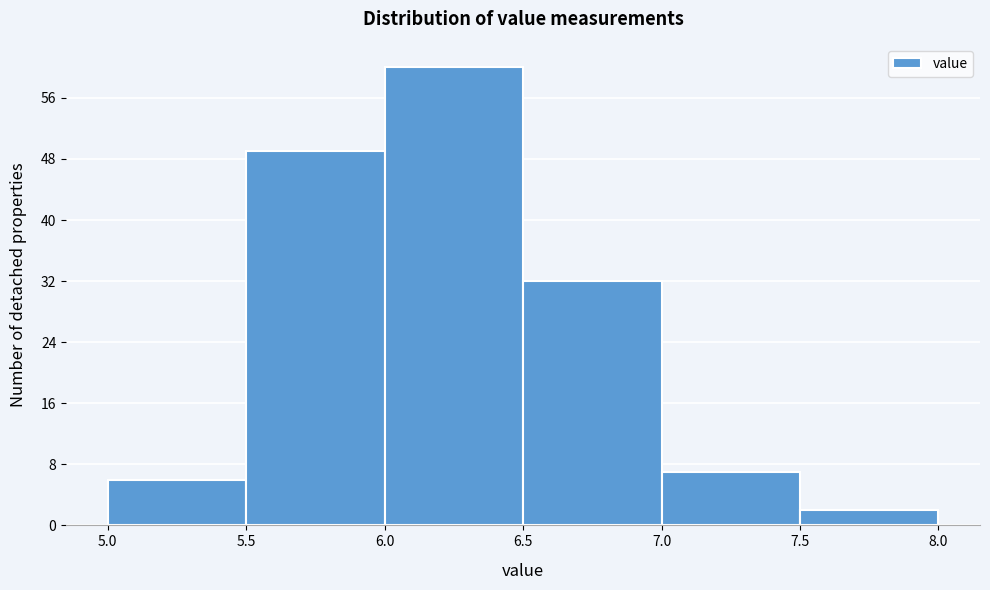

Reading left to right, list every bar in this chart as the range it spans on the x-axis followed by its height. The values are not printed on the chart, so give them approximately, as read against the axis.

5.0 to 5.5: 6
5.5 to 6.0: 49
6.0 to 6.5: 60
6.5 to 7.0: 32
7.0 to 7.5: 7
7.5 to 8.0: 2